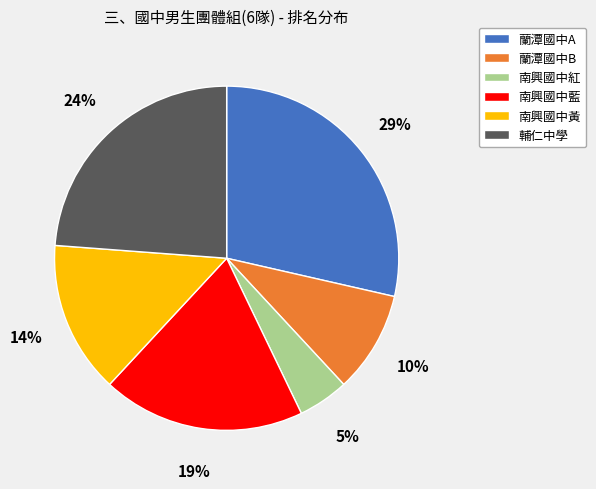

How many segments does this pie chart have?

6